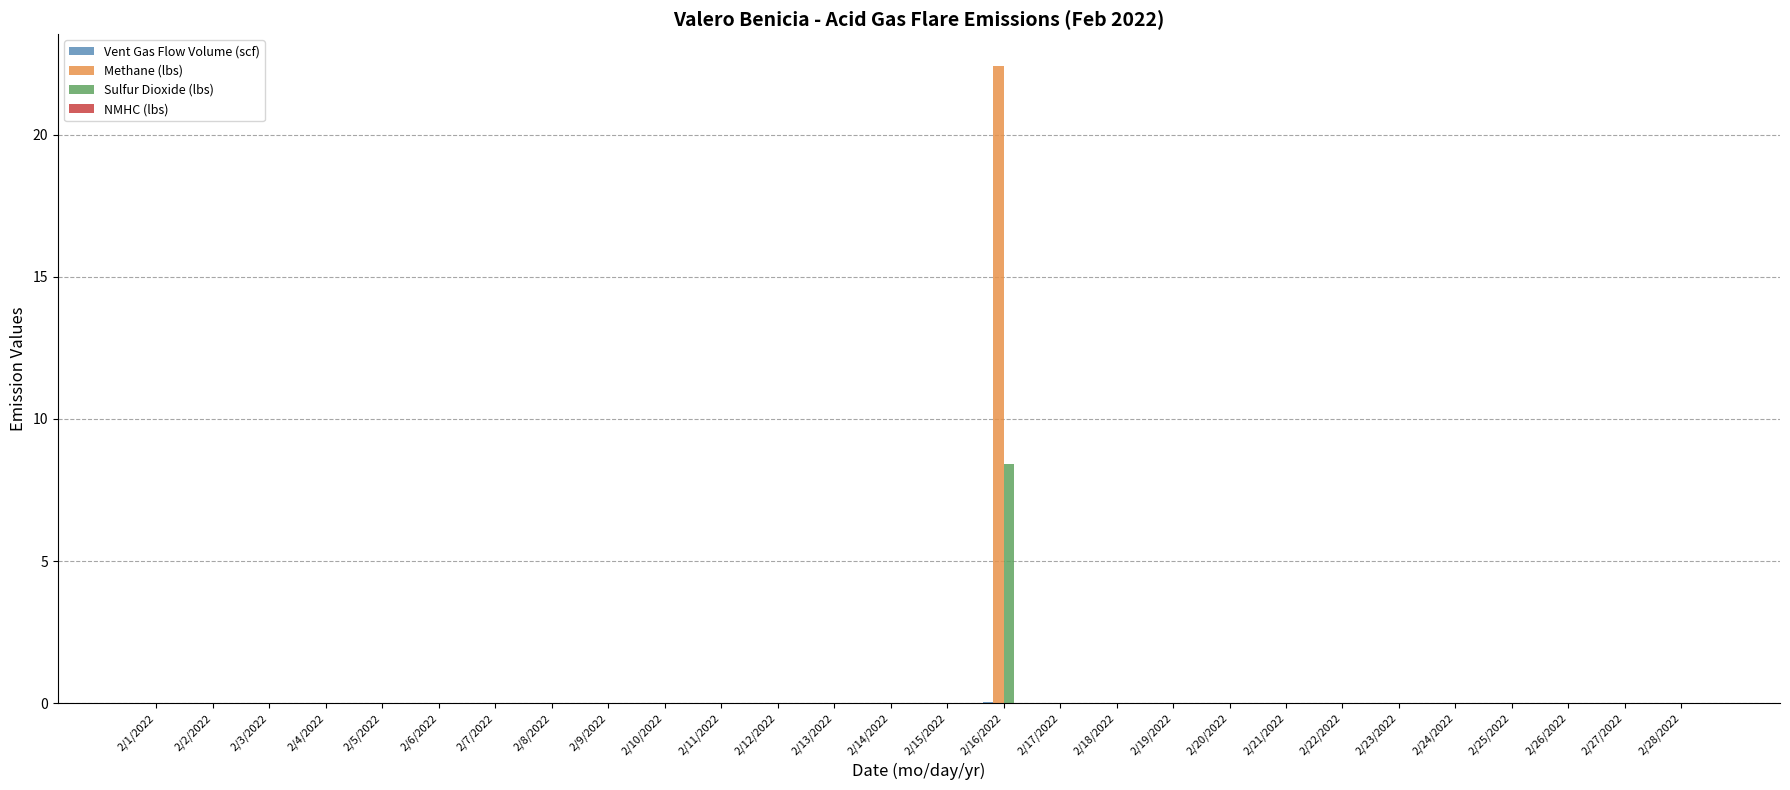

At which label does Sulfur Dioxide (lbs) reach its peak?

2/16/2022